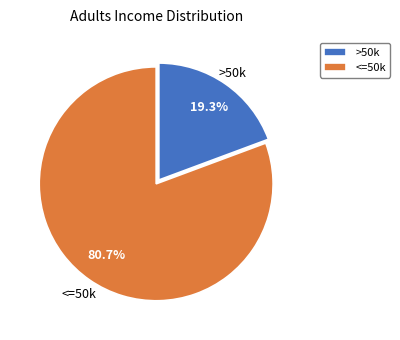

Which slice represents more than half of the pie?

<=50k